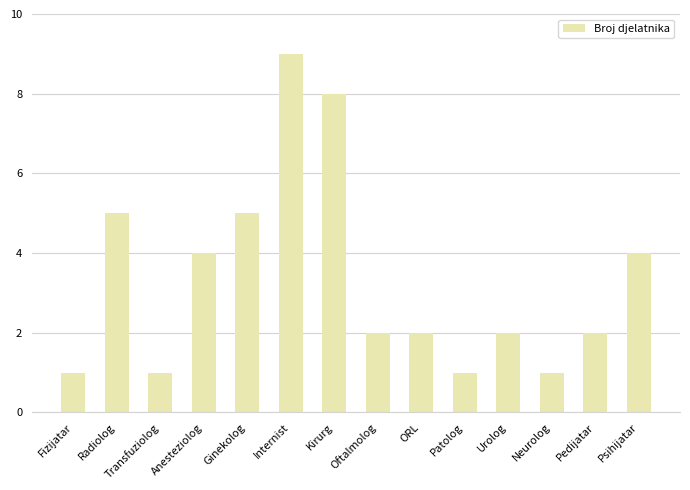

What is the label of the 4th bar from the left?

Anesteziolog